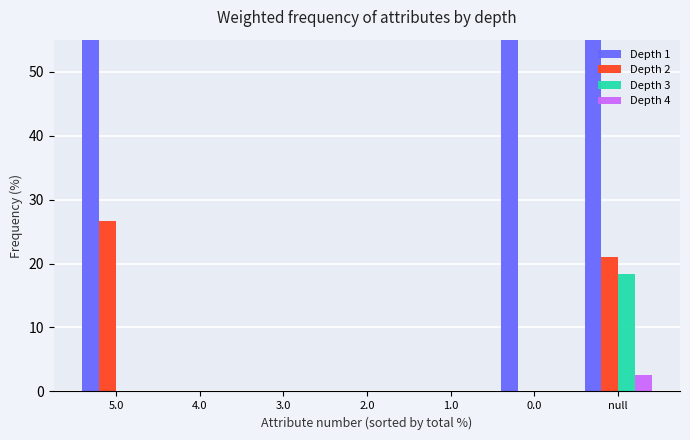

How many bars are there in total?

28